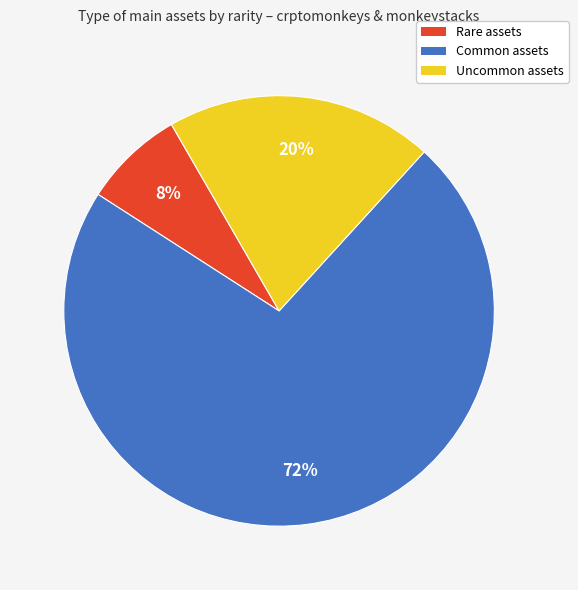

Is there a majority slice in this chart?

Yes